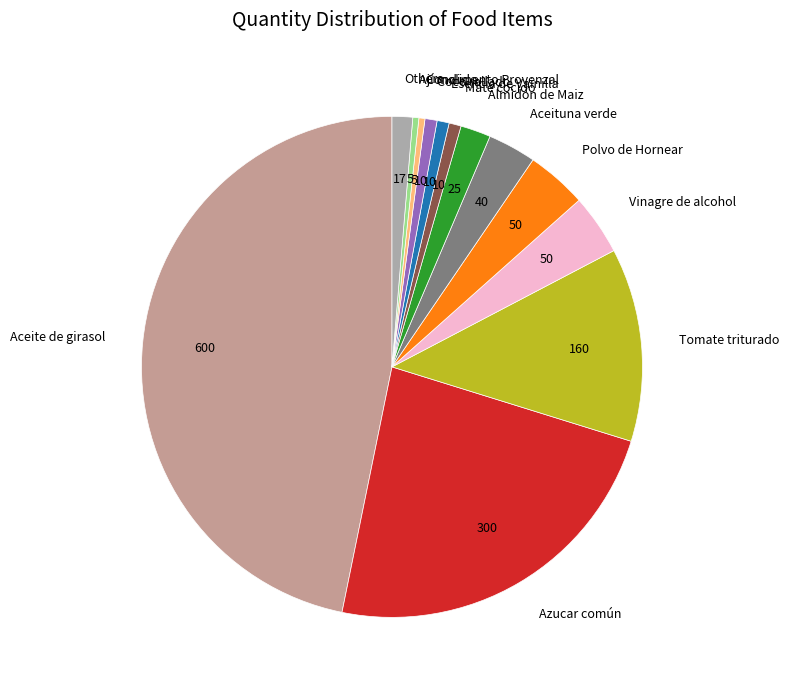

Is the sum of Vinagre de alcohol and Ají molido greater than half?

No